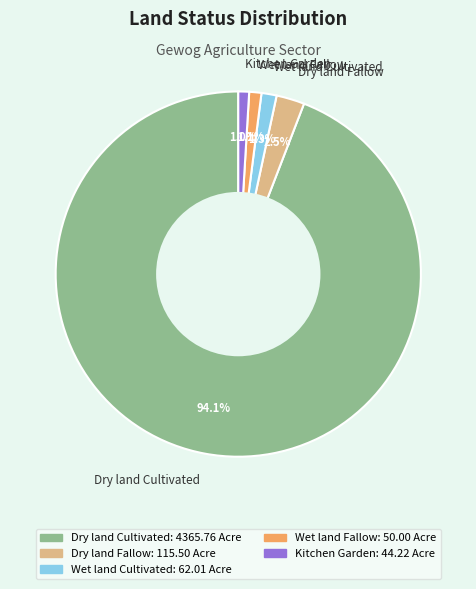

Does Wet land Cultivated account for over 50% of the chart?

No